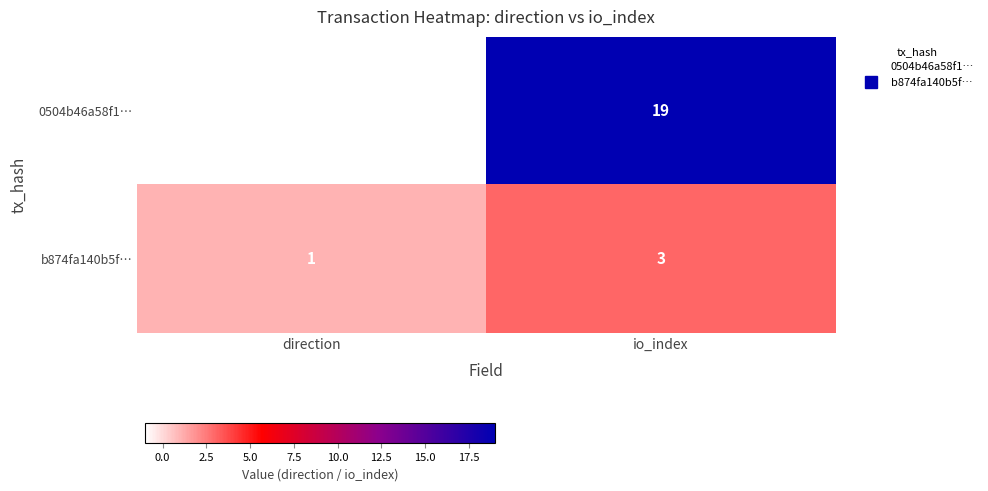

The value of 0504b46a58f1… at direction is -1. True or false?

True